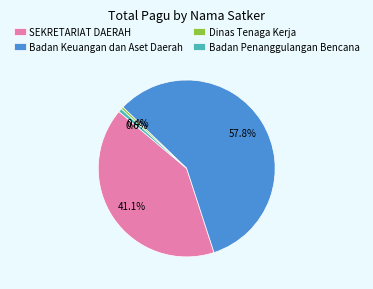

Which slice is the largest?

Badan Keuangan dan Aset Daerah